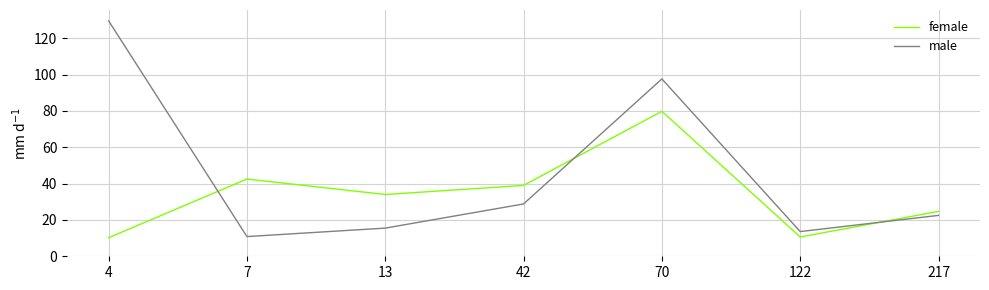

True or false: male has a value of 22.5 at 217.

True